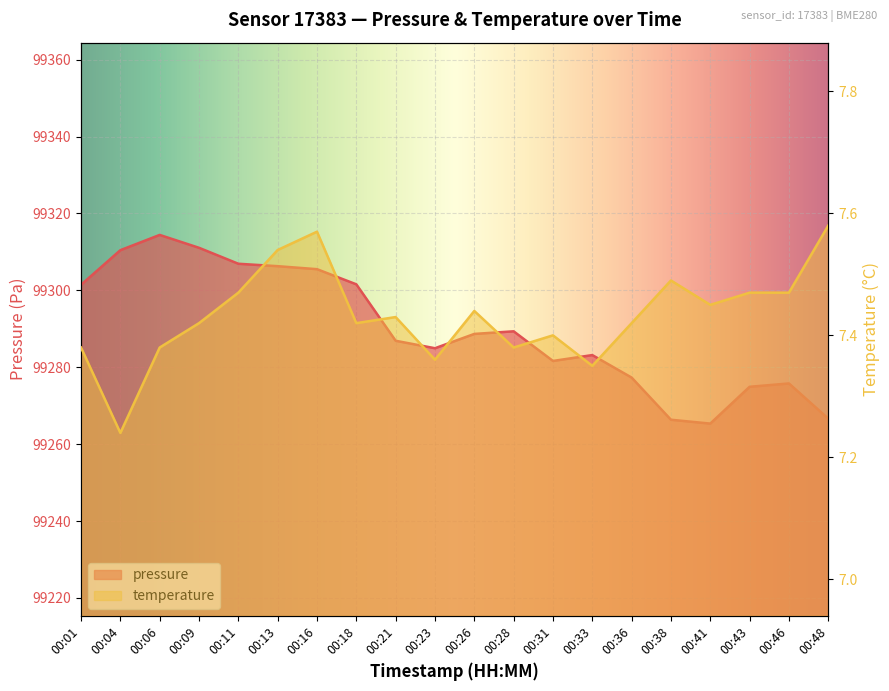

How many values in the pressure series exceed 99288?

10